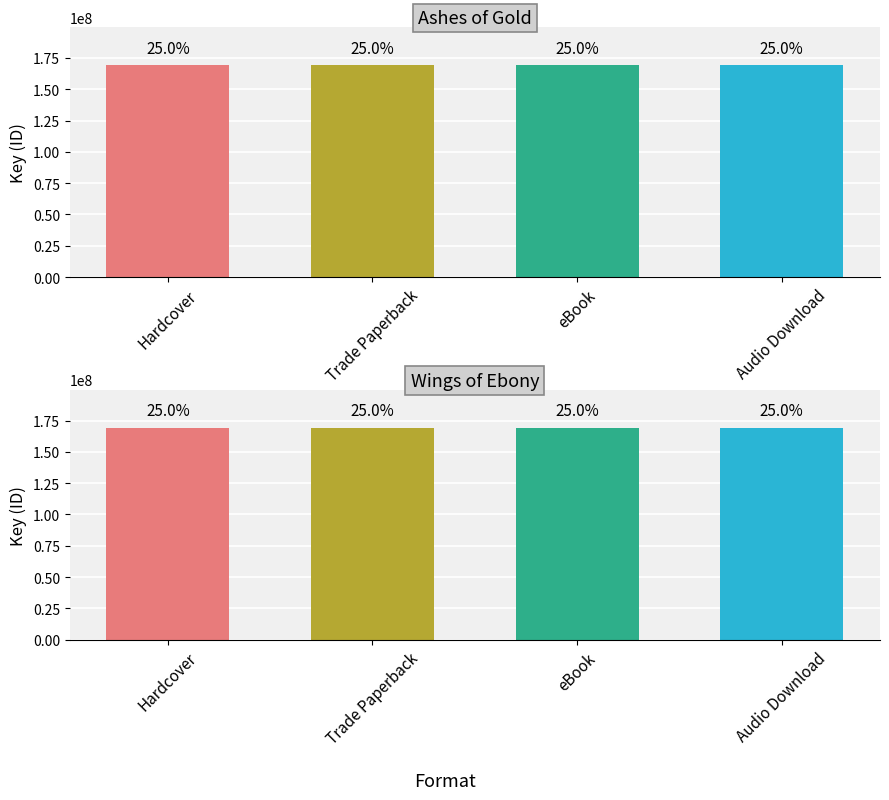

Which has a higher value, Hardcover or Trade Paperback?

Hardcover